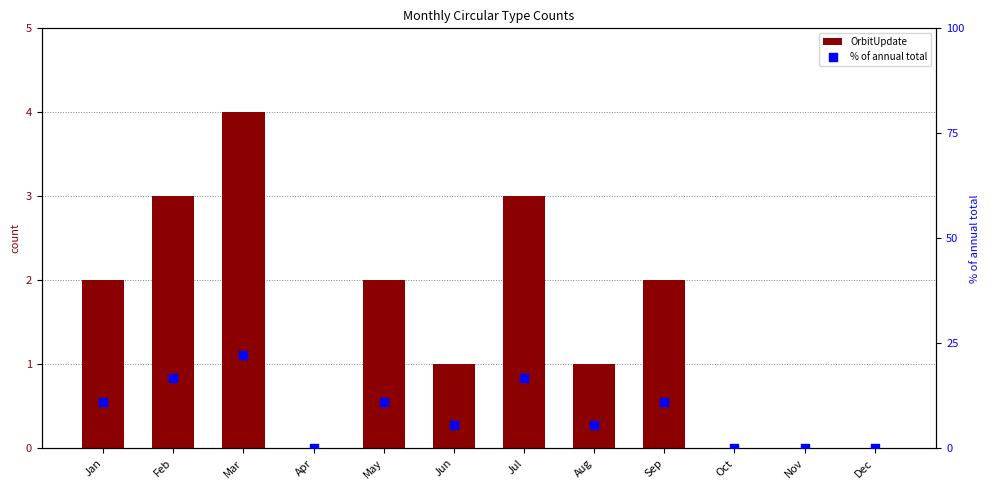

Which series contains the highest Y value?

% of annual total